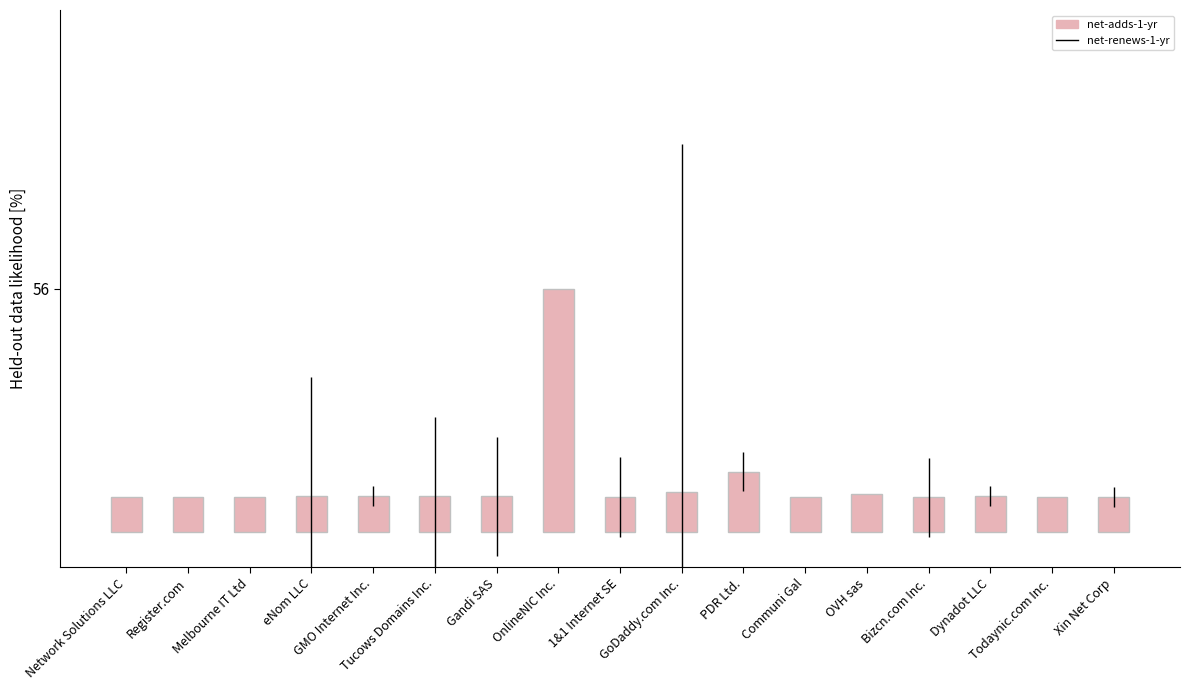

What is the label of the 12th bar from the left?

Communi Gal